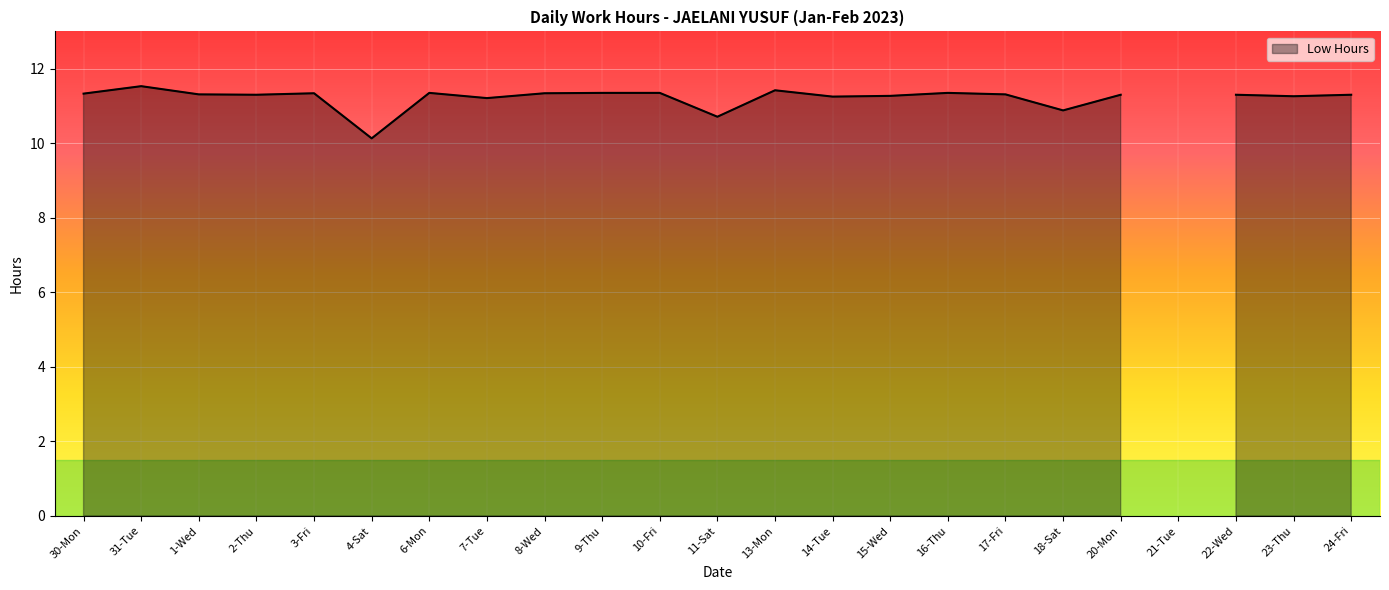

The chart shows a value of 19.0 at 1-Wed. True or false?

False